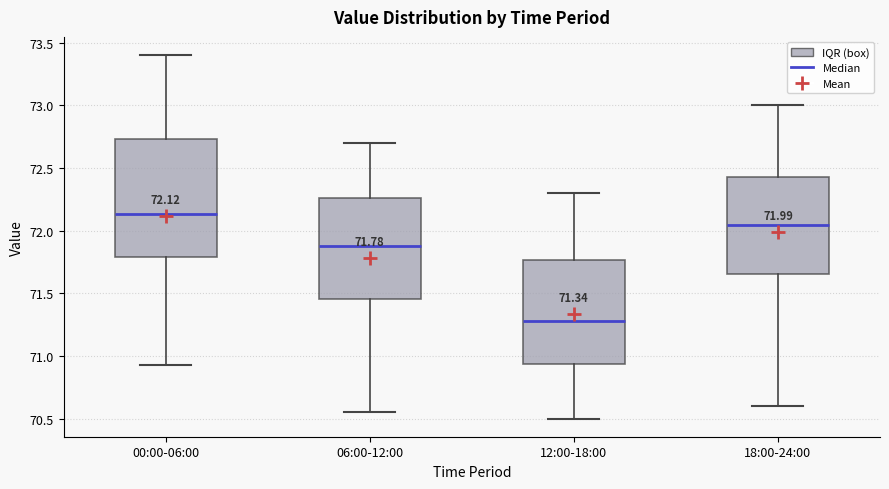

Which box has the highest median line?

00:00-06:00